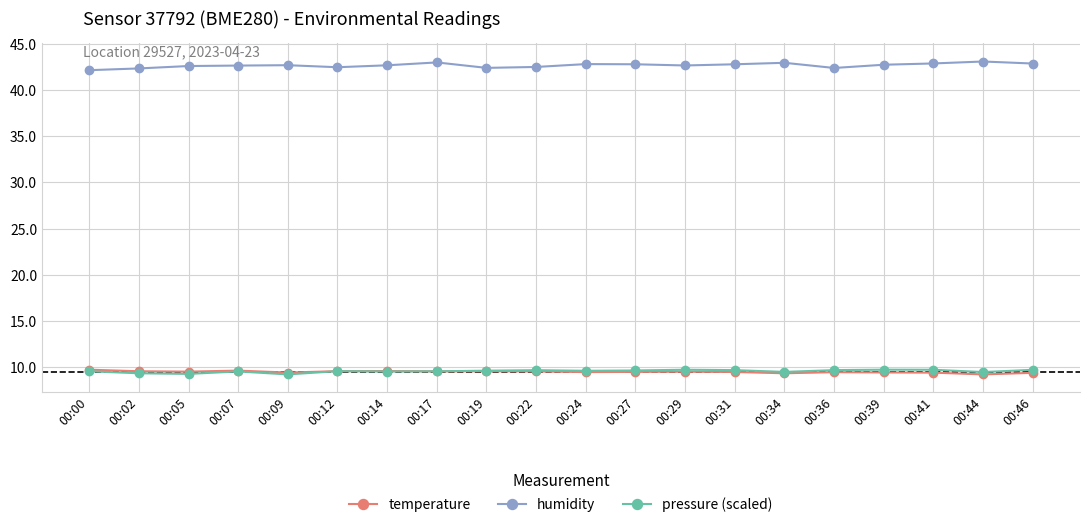

What is the value of the humidity point at the 10th from the left?

42.5